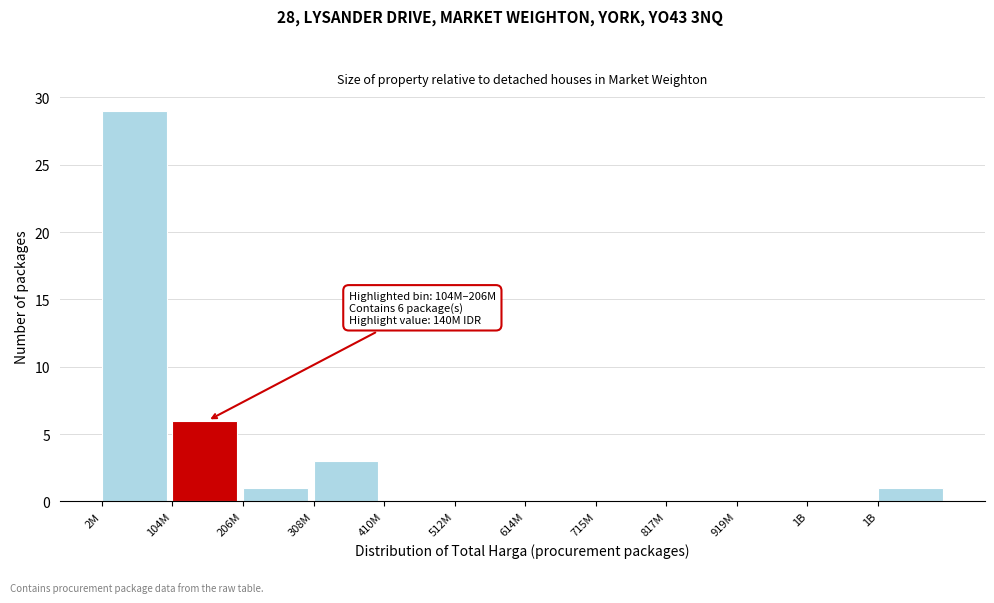

How many distinct data groups are displayed?

1